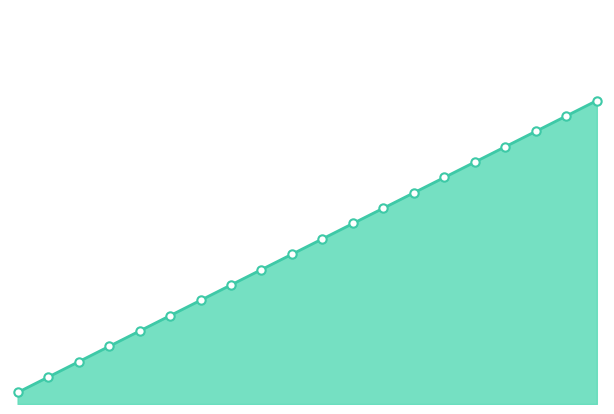

What is the sum of all values?

820